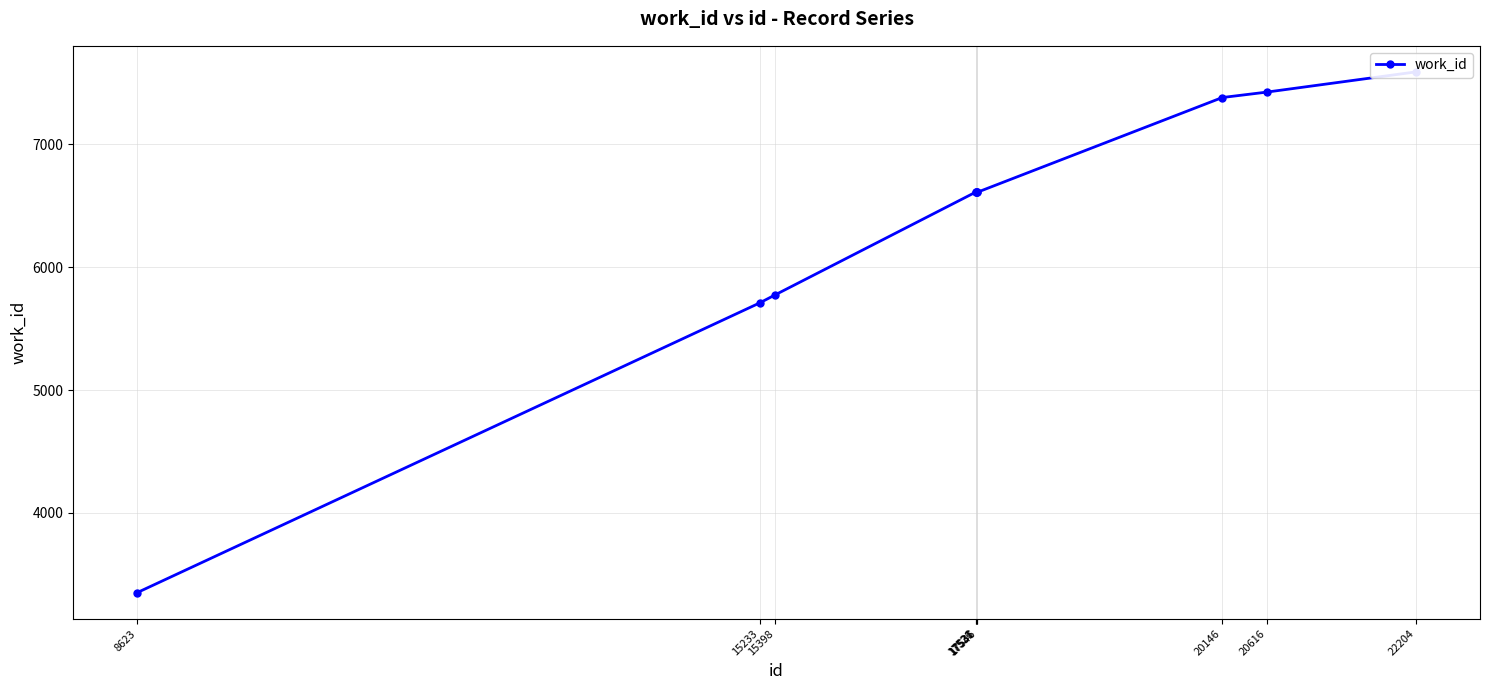

What is the sum of all values?

63677